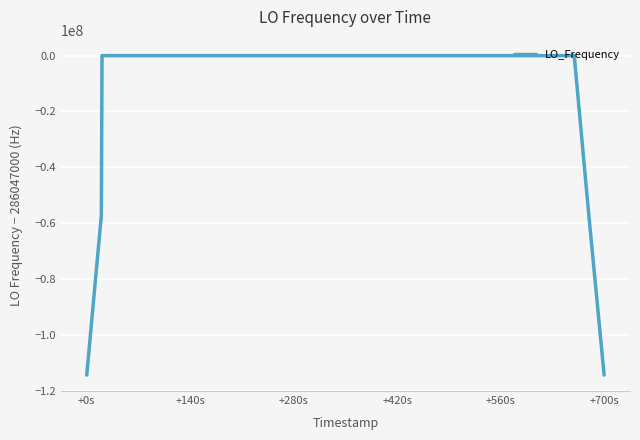

What is the minimum value shown in the chart?

-114418805.7